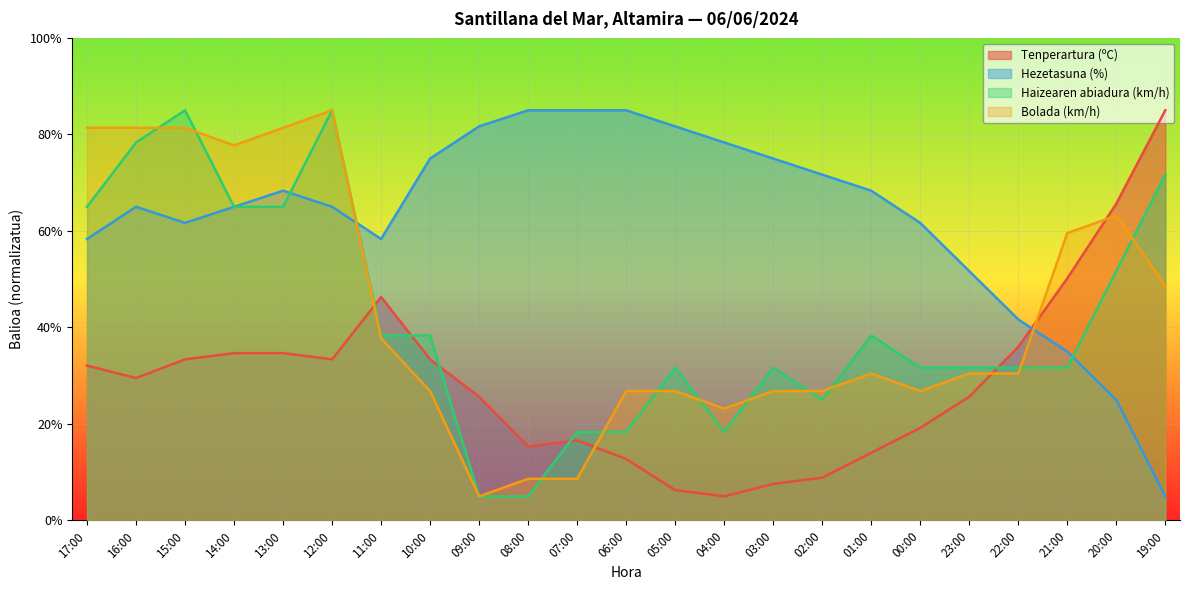

At 09:00, list the series in order from largest to smallest.

Hezetasuna (%), Tenperartura (ºC), Haizearen abiadura (km/h), Bolada (km/h)